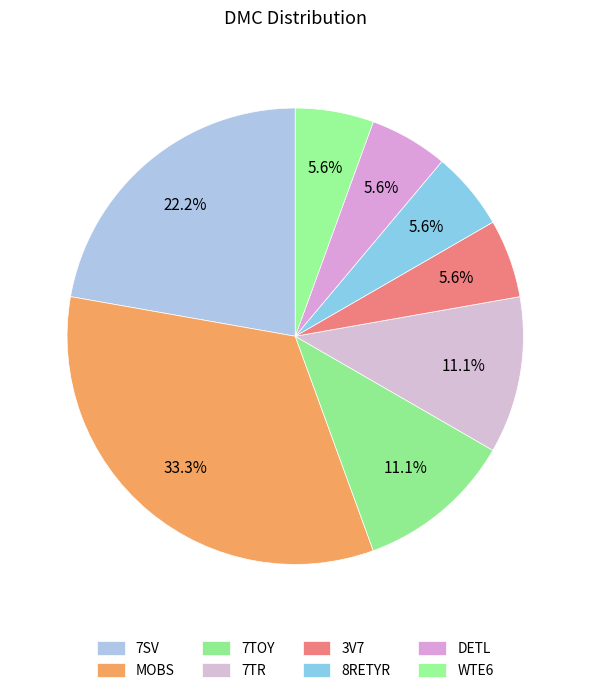

Count the number of slices in the pie.

8